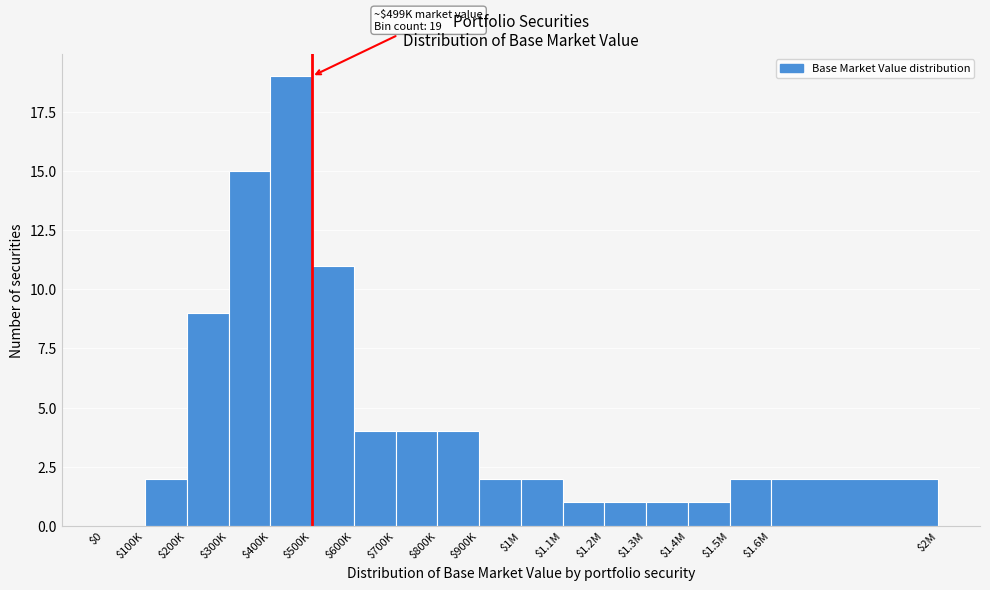

What is the greatest value displayed?

19